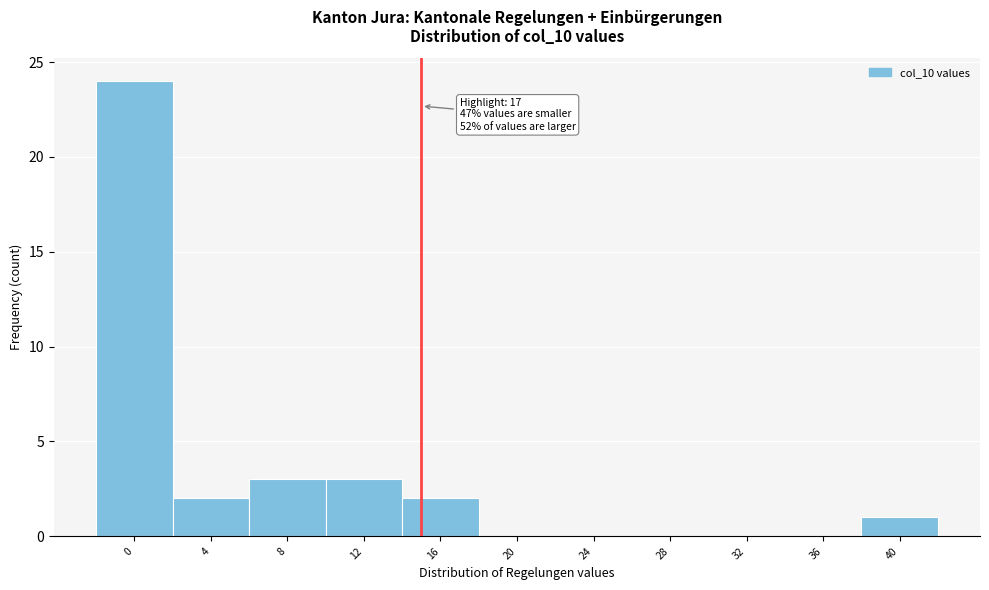

Reading right to left, transcribe all the data shown in this chart.

40=1	36=0	32=0	28=0	24=0	20=0	16=2	12=3	8=3	4=2	0=24